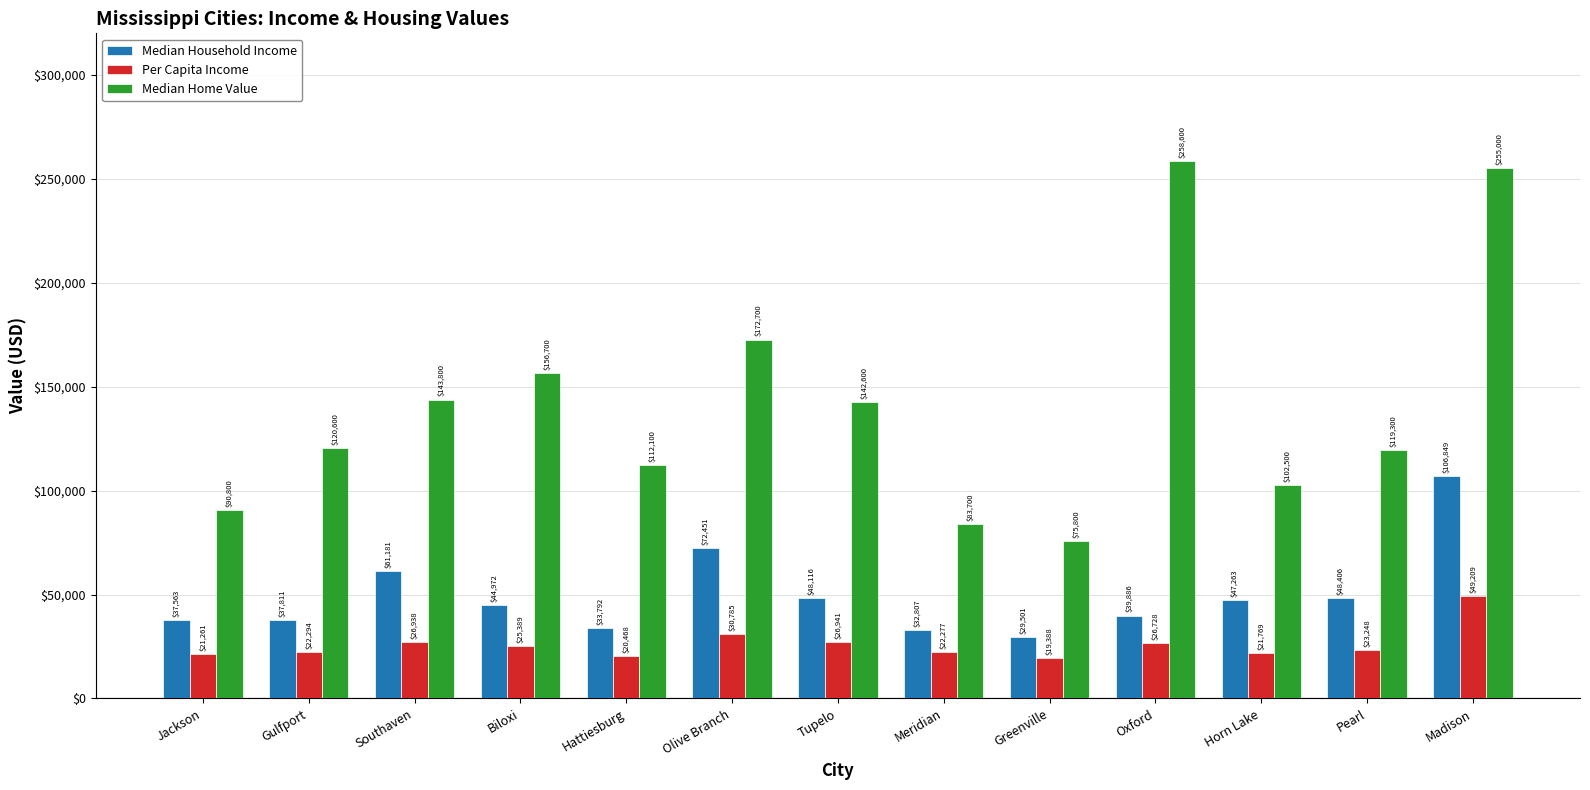

How many bars are there in total?

39